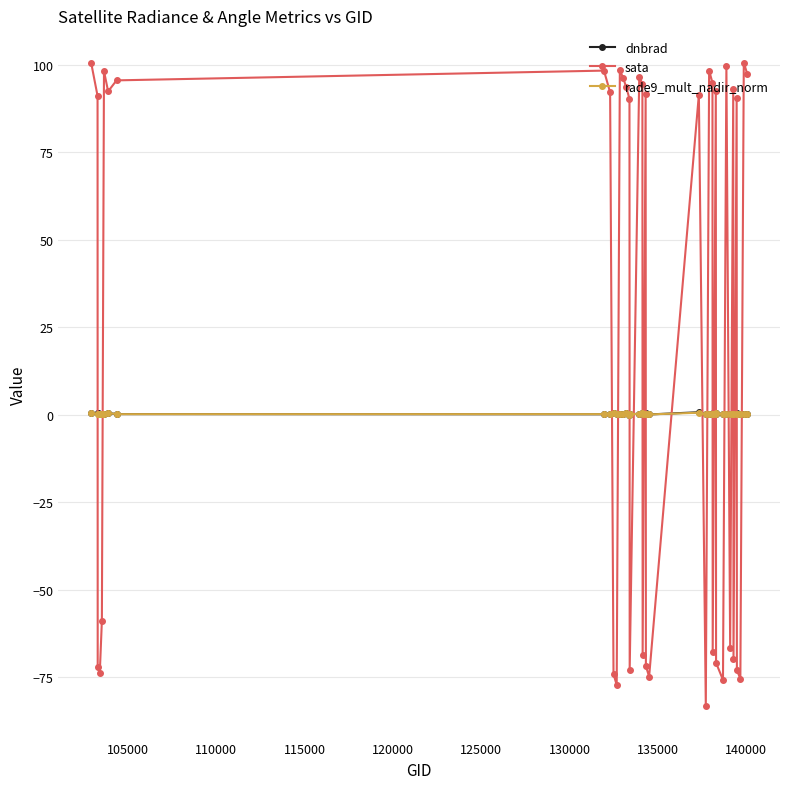

What is the difference between the maximum and minimum values in the sata series?

184.0